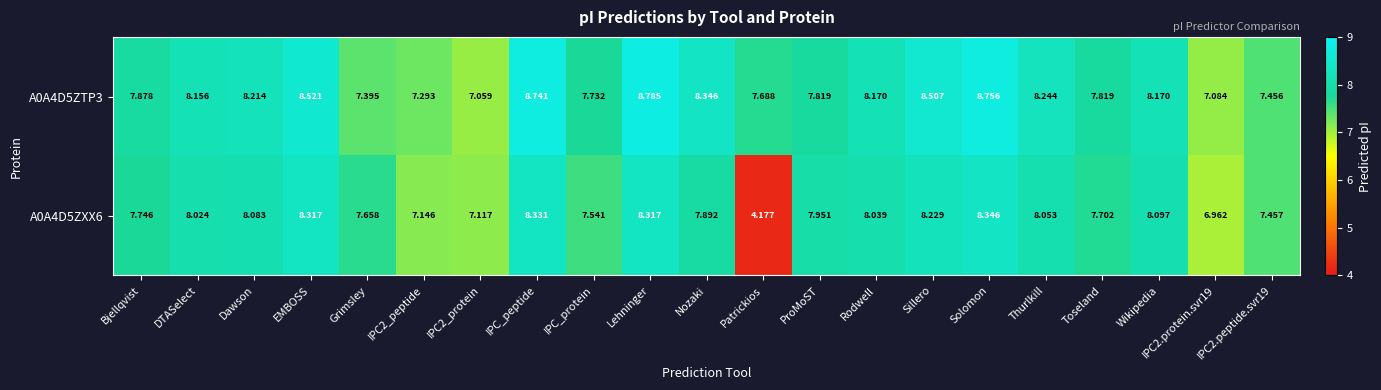

At which label does A0A4D5ZTP3 first exceed 8?

DTASelect